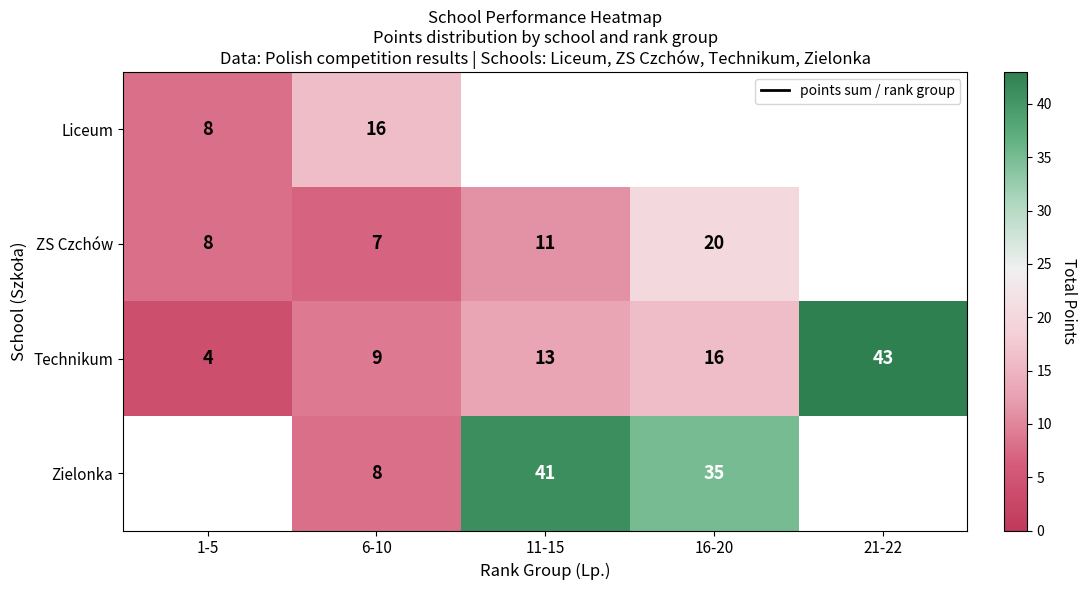

At how many categories does at least one series exceed 4?

5